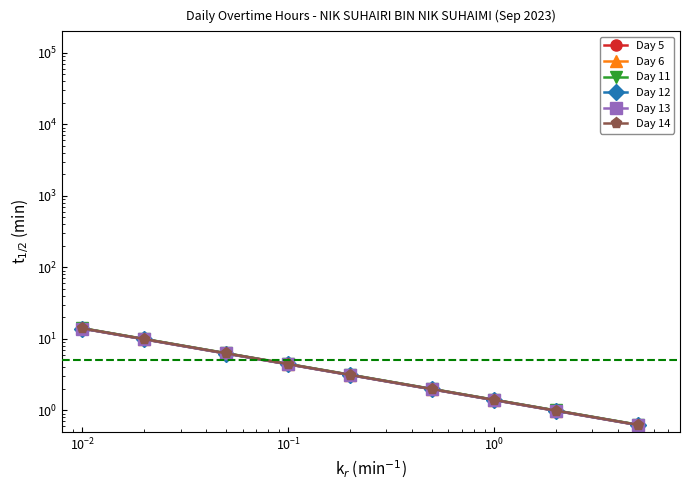

Which series has the largest total across all categories?

Day 11